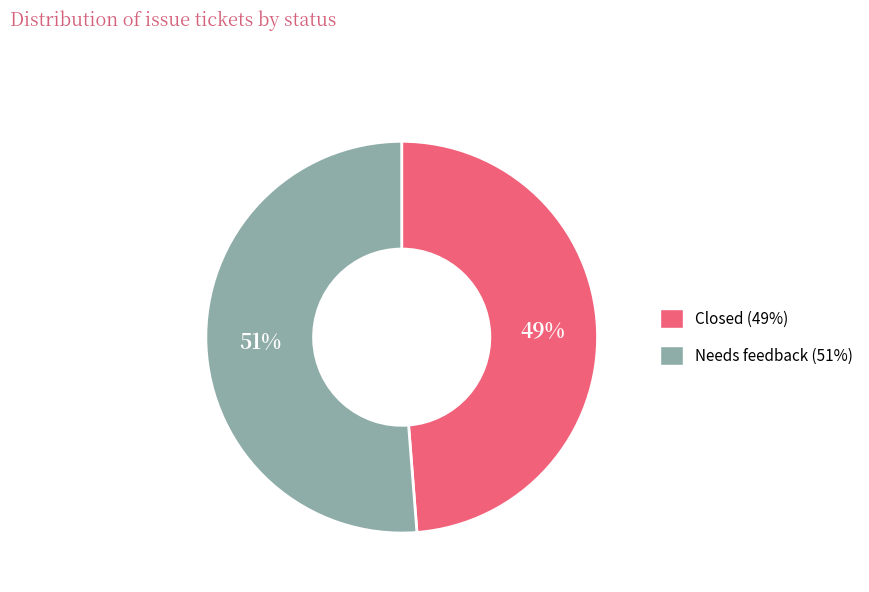

What is the largest slice in the pie chart?

Needs feedback